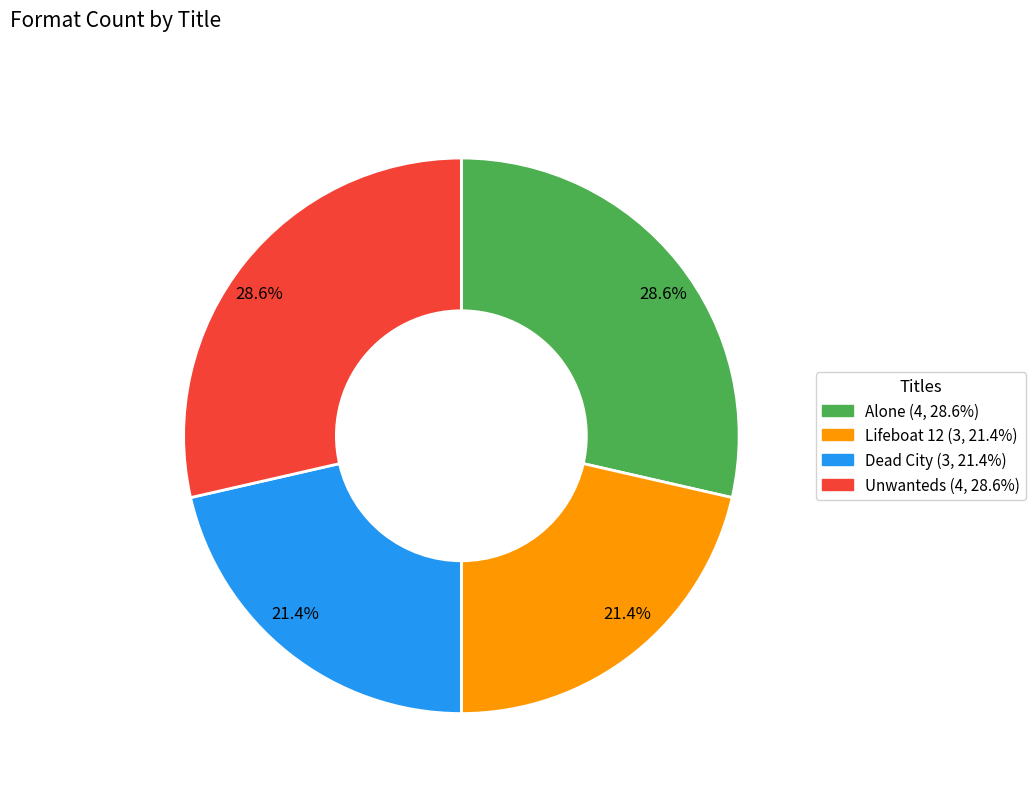

Count the number of slices in the pie.

4